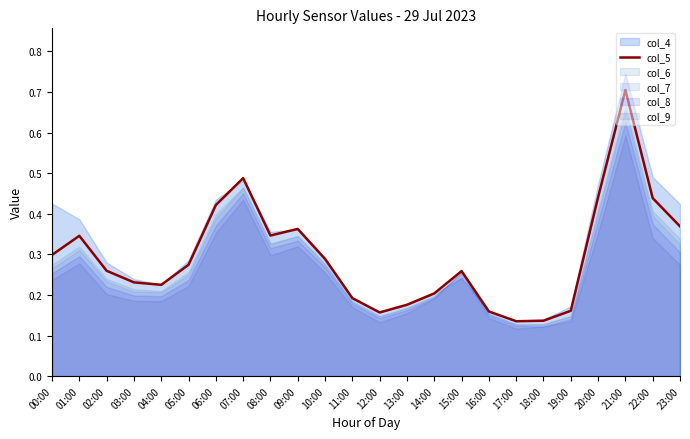

What is the value of the 11th point from the left?

0.3